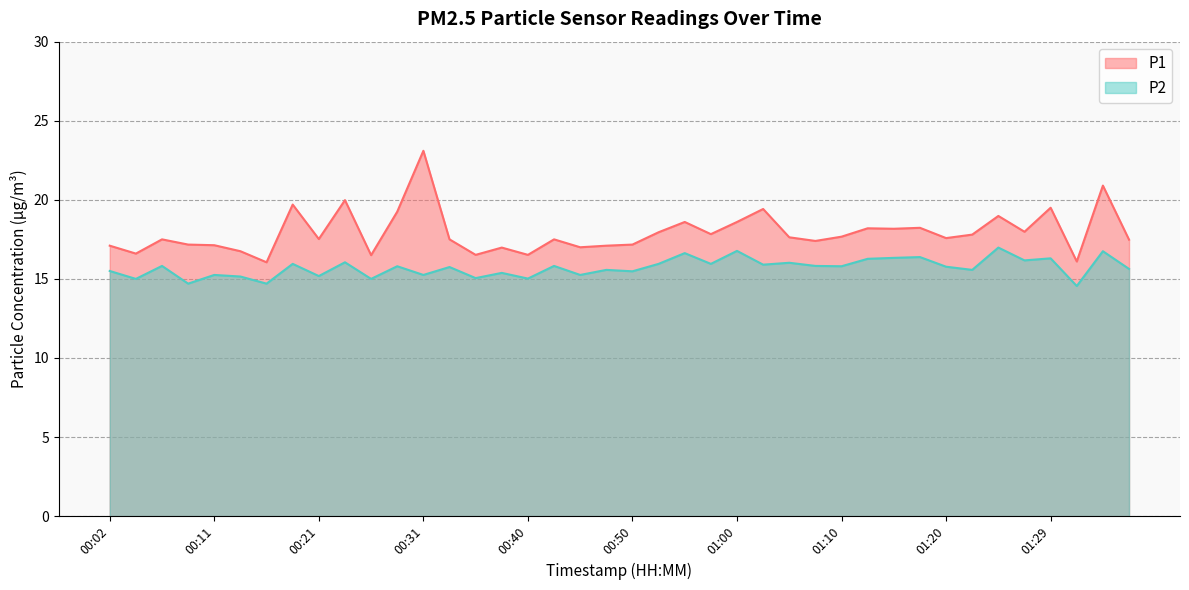

What is the sum of the P1 values at 00:43 and 00:23?

37.5